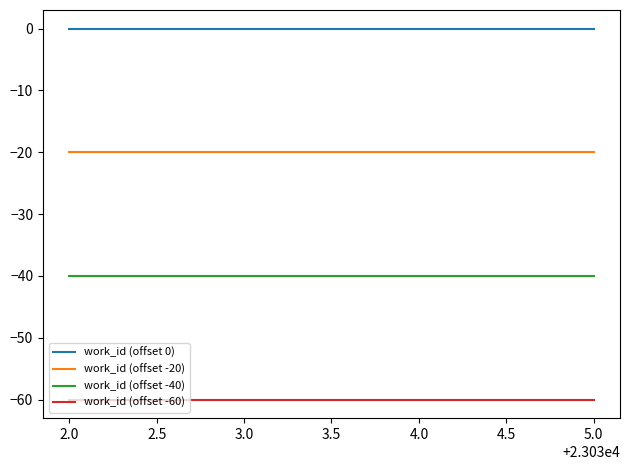

What is the spread (max minus min) of values at 2.0?

60